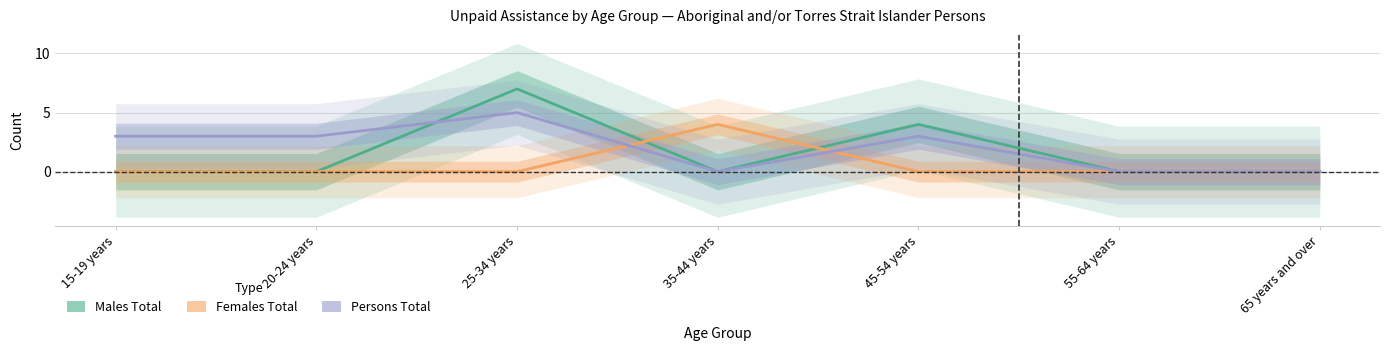

In Males Total, how many points are lower than both neighbors (excluding endpoints)?

1